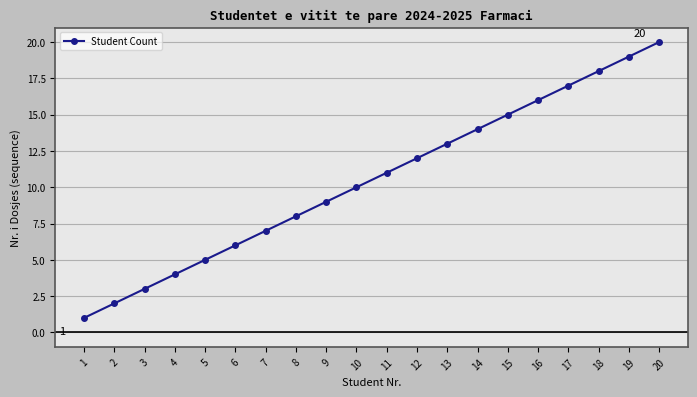

Which label corresponds to the largest value in the chart?

20